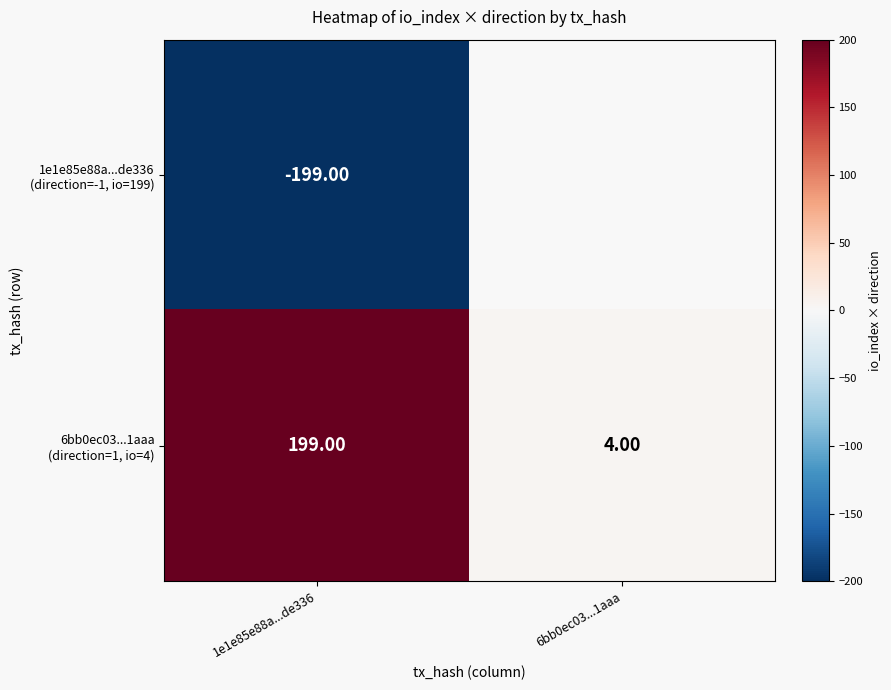

What is the spread (max minus min) of values at 1e1e85e88a...de336?

398